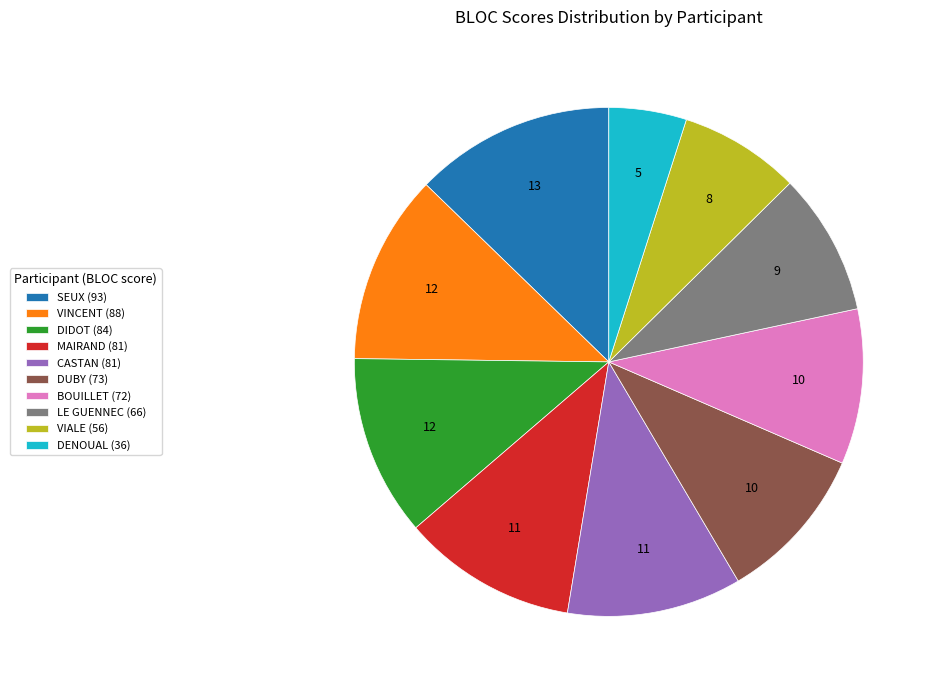

Is the sum of LE GUENNEC (66) and SEUX (93) greater than half?

No